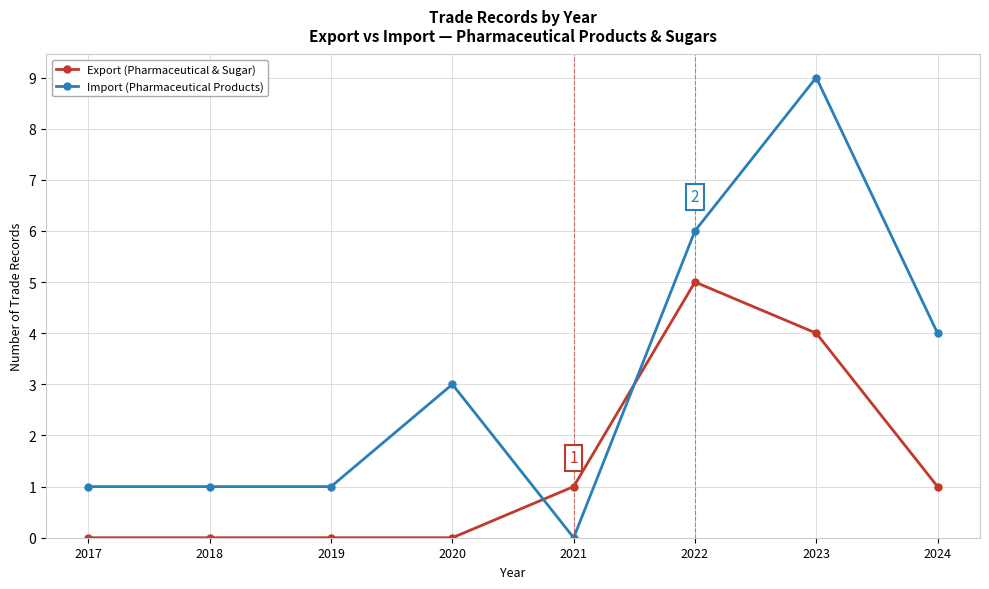

True or false: Export (Pharmaceutical & Sugar) has more than 2 interior local peaks.

False